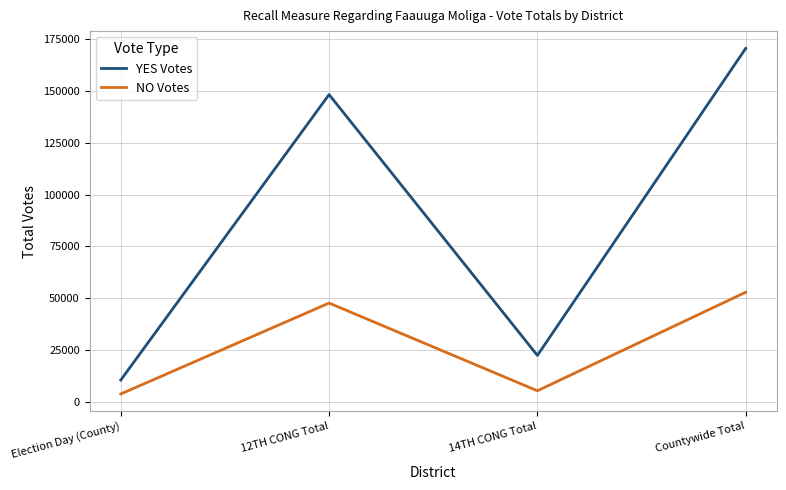

At which category does the chart reach its peak across all series?

Countywide Total